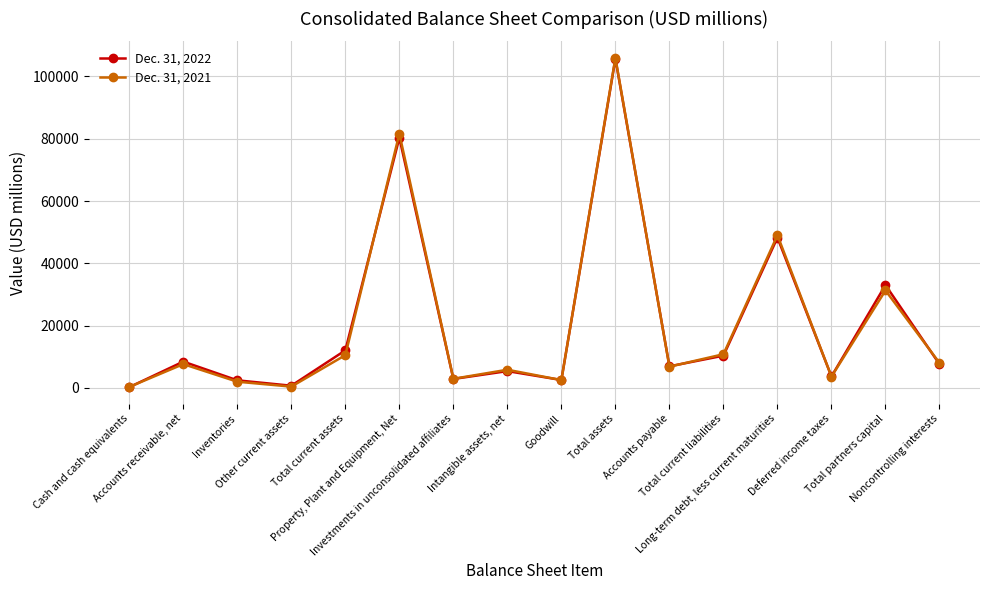

Which series has the widest spread of values?

Dec. 31, 2021